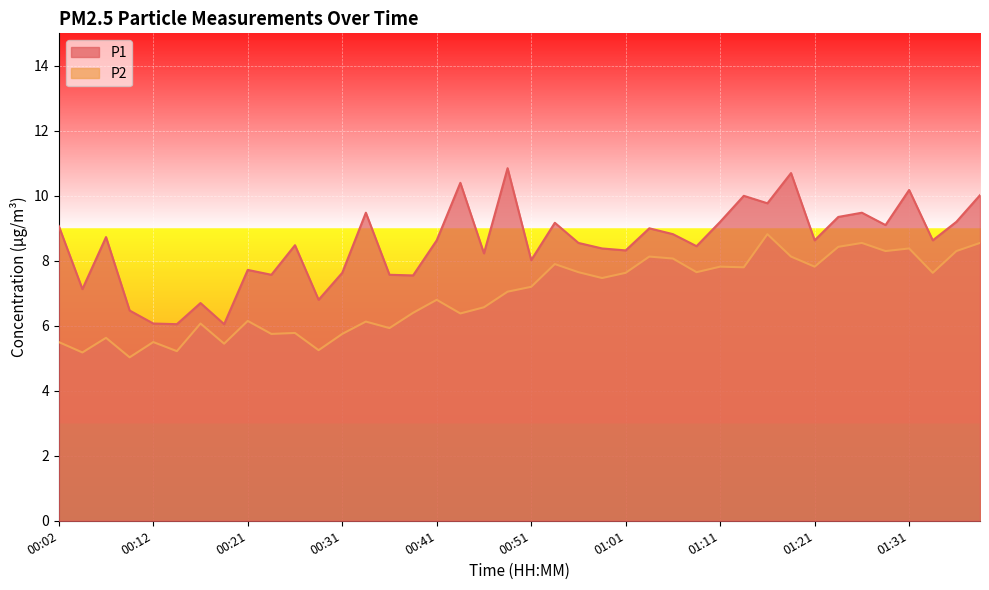

Which series has the widest spread of values?

P1